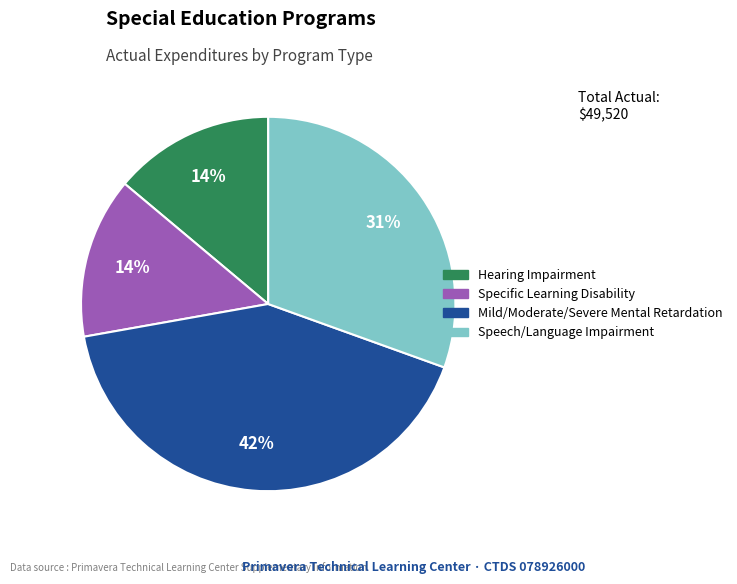

How many segments does this pie chart have?

4